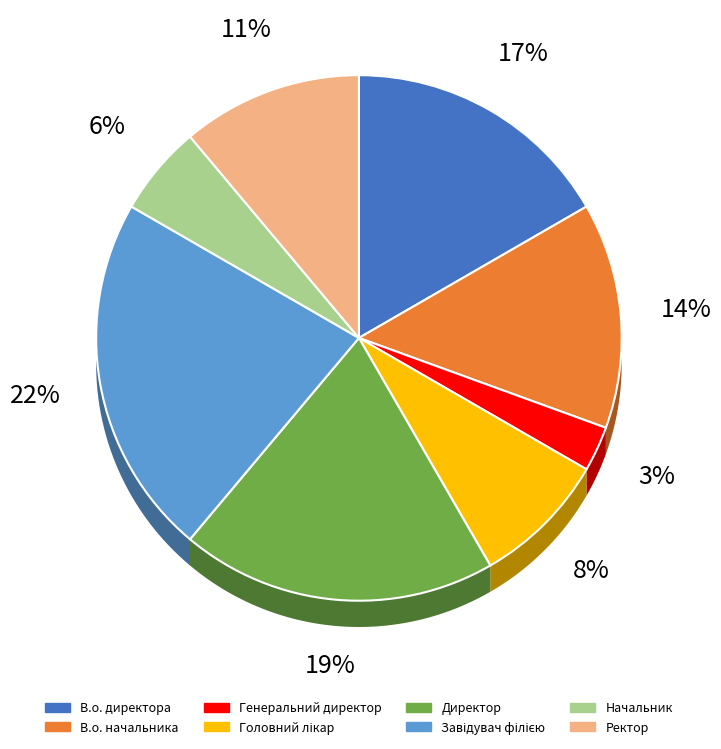

What percentage is NOT represented by Завідувач філією?

77.8%